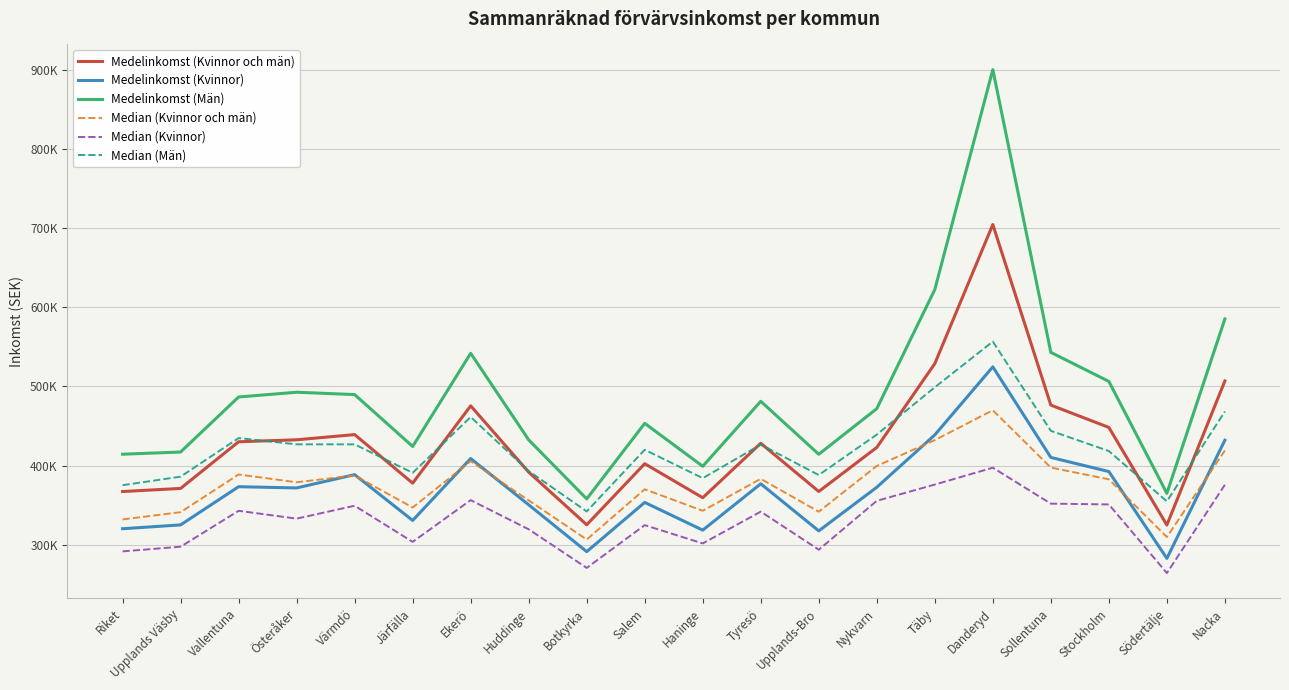

What are all the series names shown in the legend?

Medelinkomst (Kvinnor och män), Medelinkomst (Kvinnor), Medelinkomst (Män), Median (Kvinnor och män), Median (Kvinnor), Median (Män)